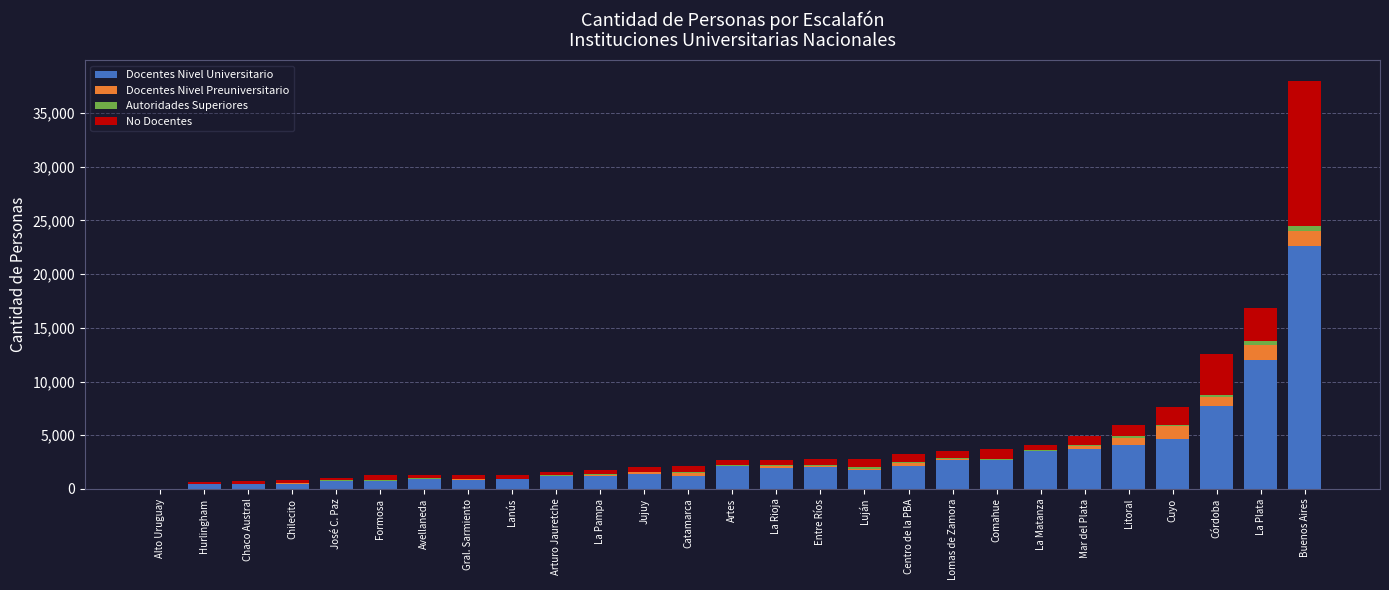

How many positive values does the Docentes Nivel Universitario series have?

26